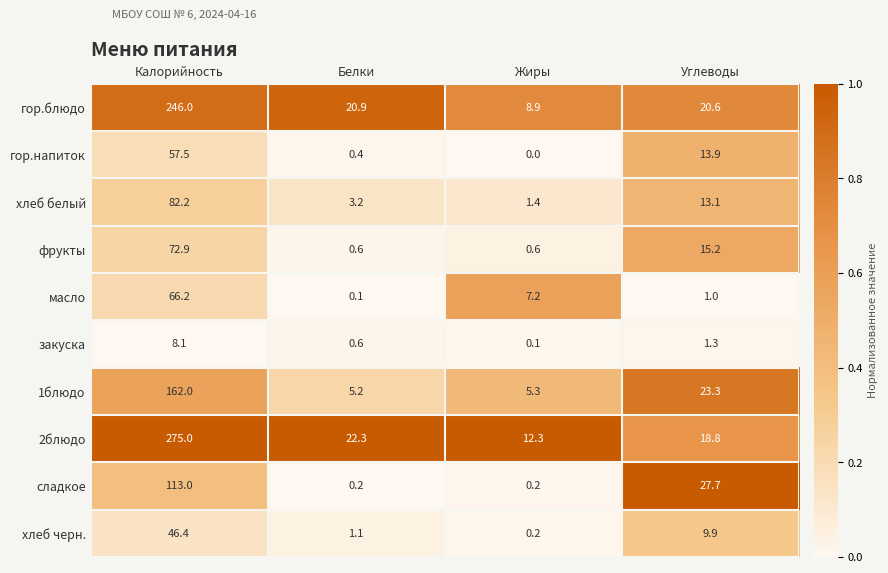

What is the difference between the maximum and minimum values in the хлеб черн. series?

46.2